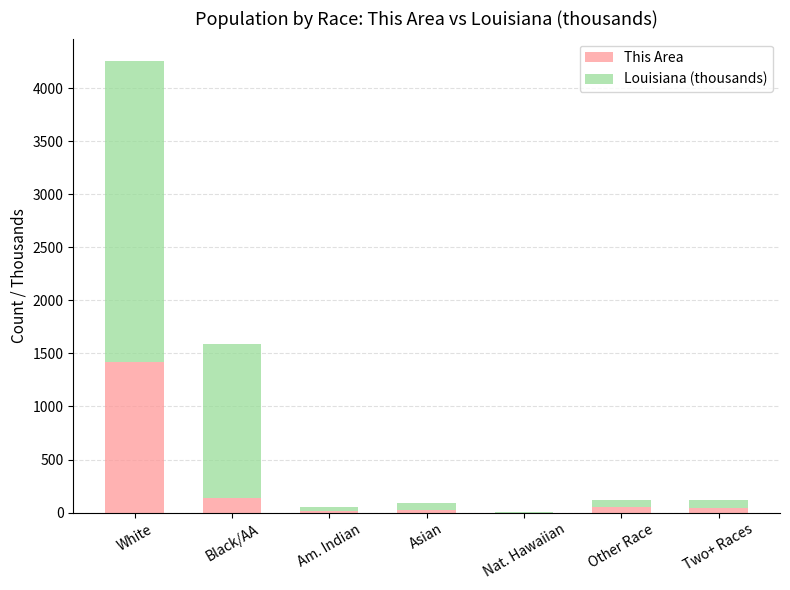

At which label does This Area reach its peak?

White